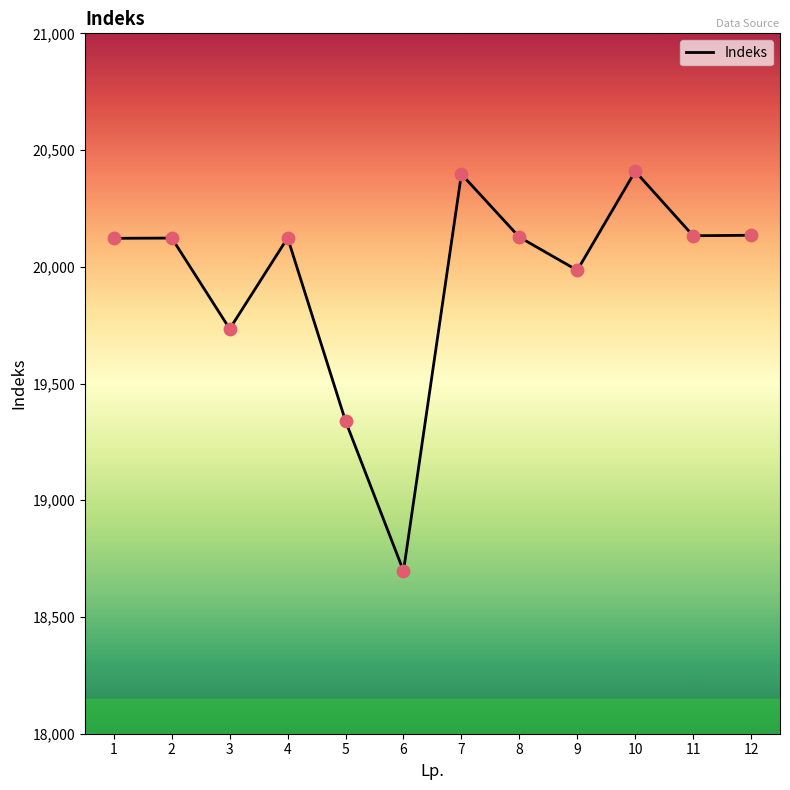

Approximately how many times larger is the value at 12 compared to 1?

1.0